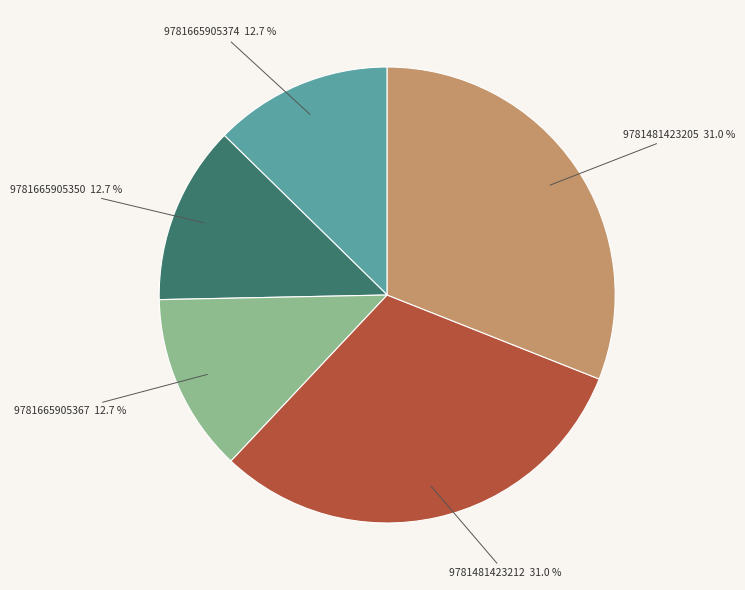

How much of the chart is everything except 9781481423212?

69.0%